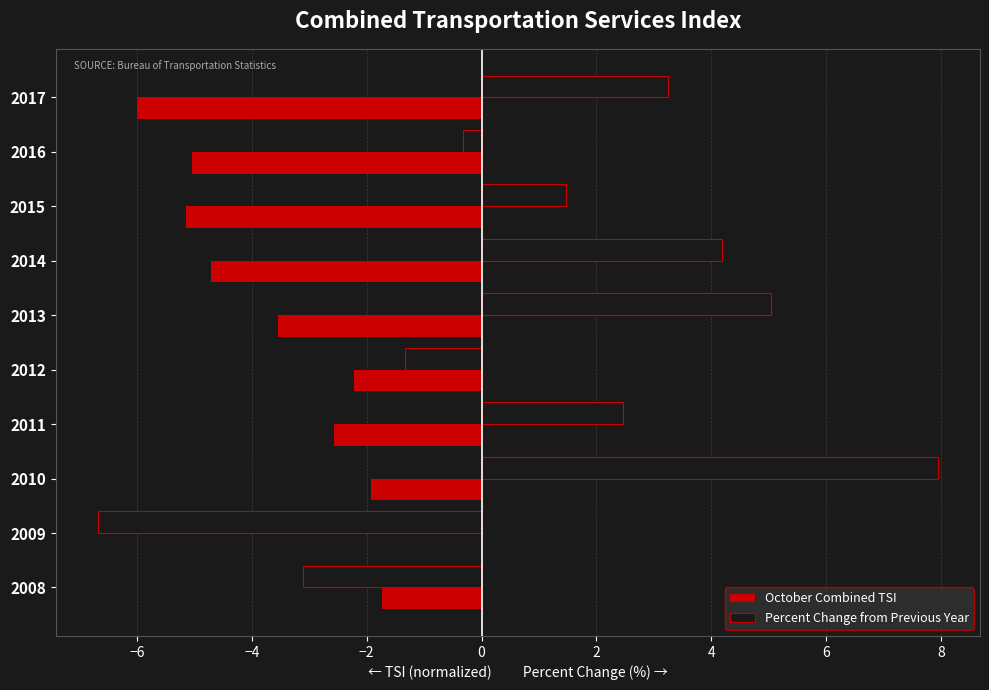

What is the approximate value of October Combined TSI at 2015?

-5.1